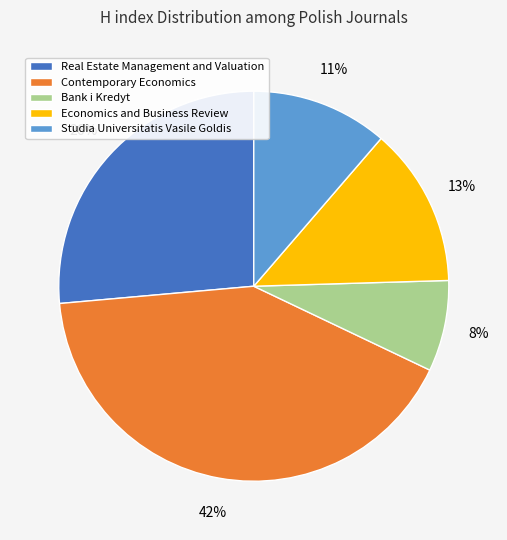

What percentage is the Real Estate Management and Valuation slice, to the nearest percent?

26%